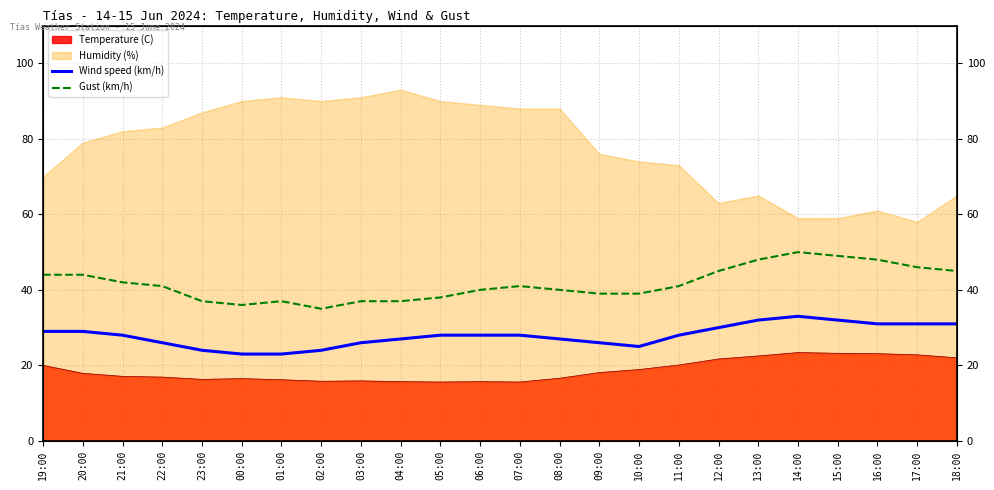

What position from the right is 21:00?

22